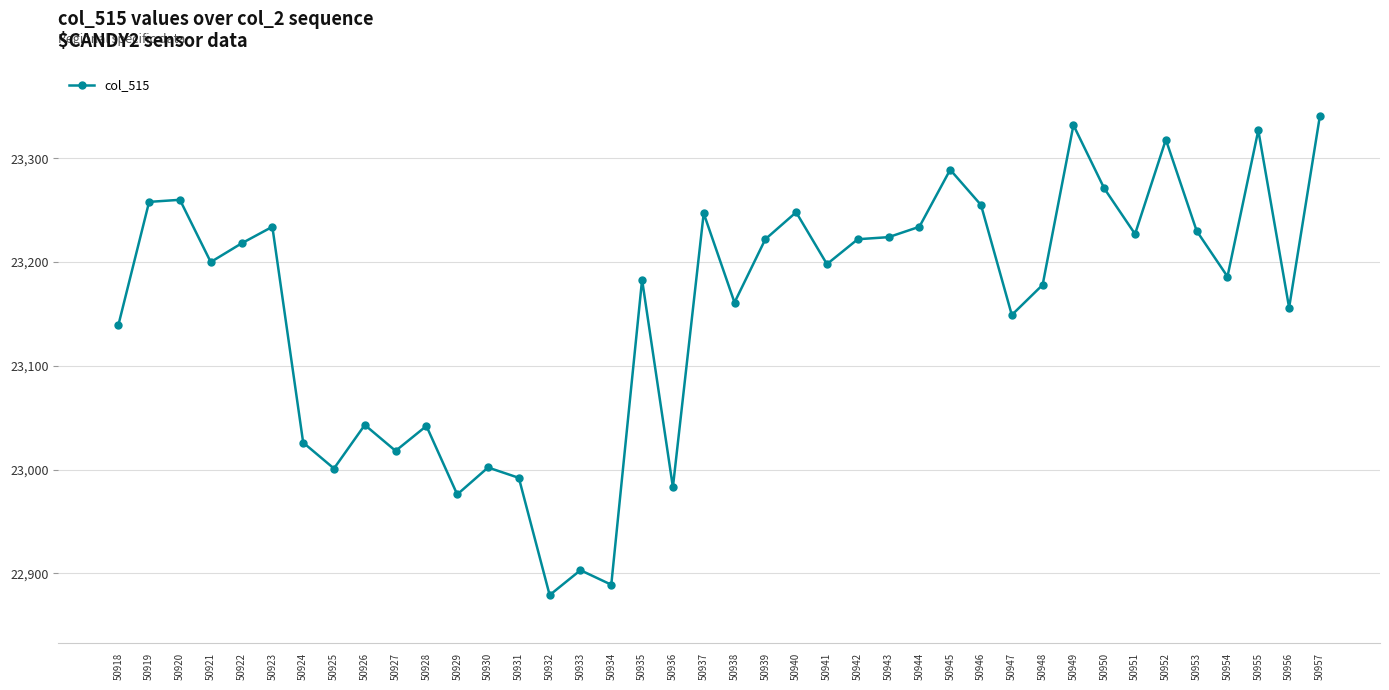

True or false: the data shows 23258 at 50919.

True